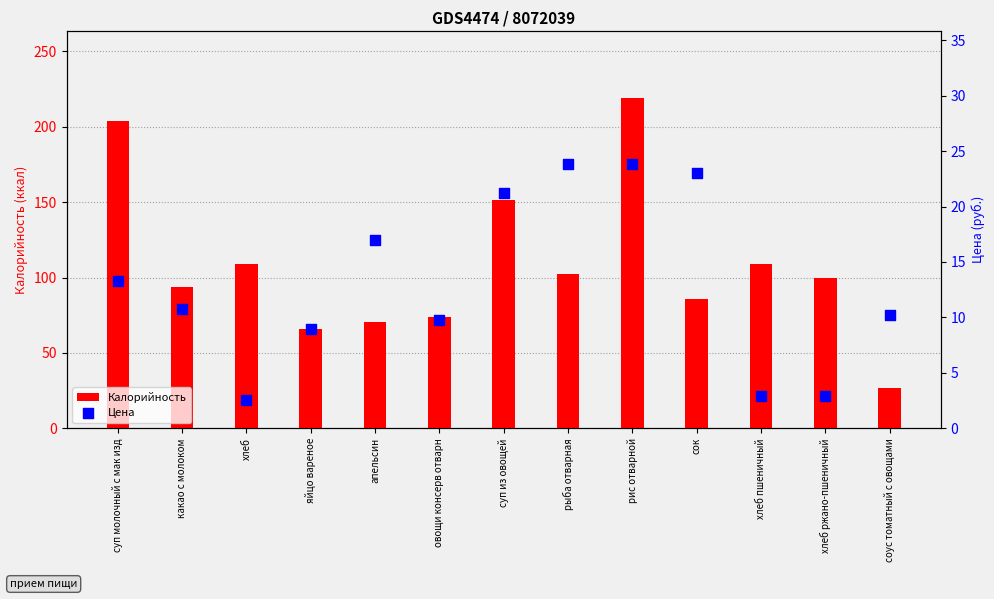

Which series reaches the maximum Y coordinate?

Калорийность